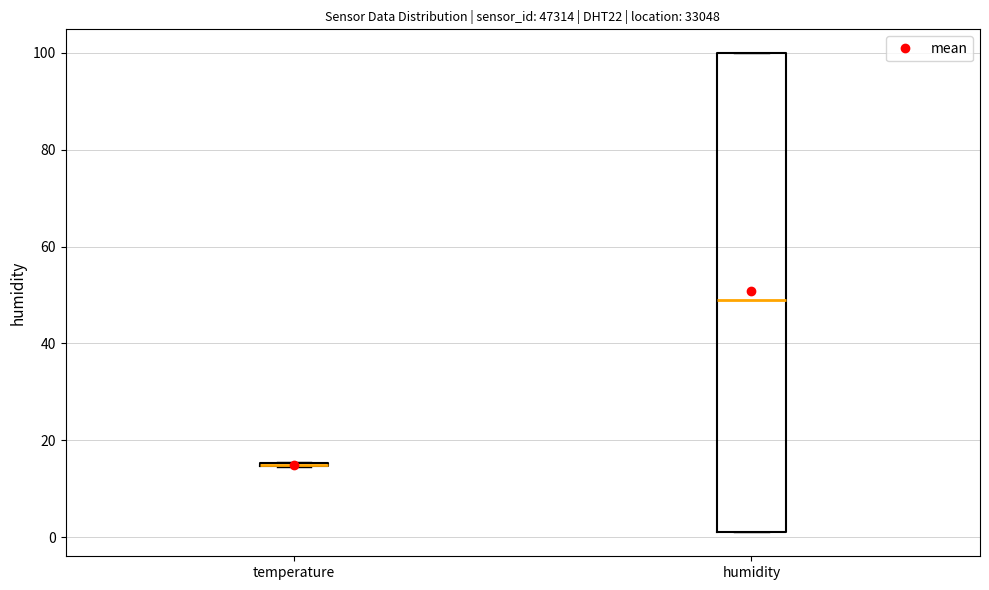

Reading left to right, transcribe this box plot: for each box, give where its median line is, the range the box spans, and where its two whiskers end, as read against the y-axis. The values are not printed on the chart, so give them approximately, as read against the axis.

temperature: box collapsed to a line at 14, whiskers 14 to 16
humidity: median 48, box 2 to 100, whiskers 2 to 100